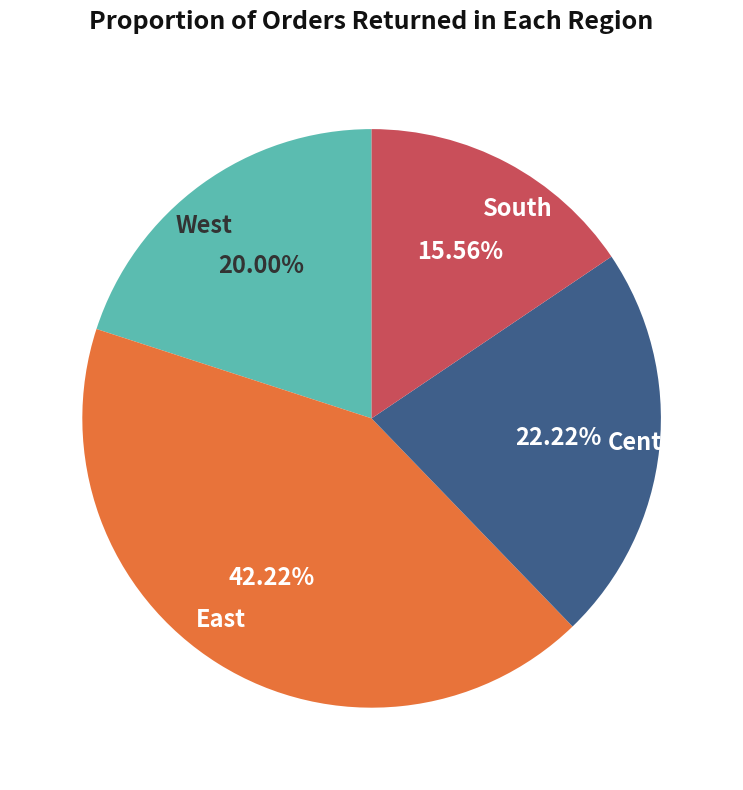

Which slice is the largest?

East